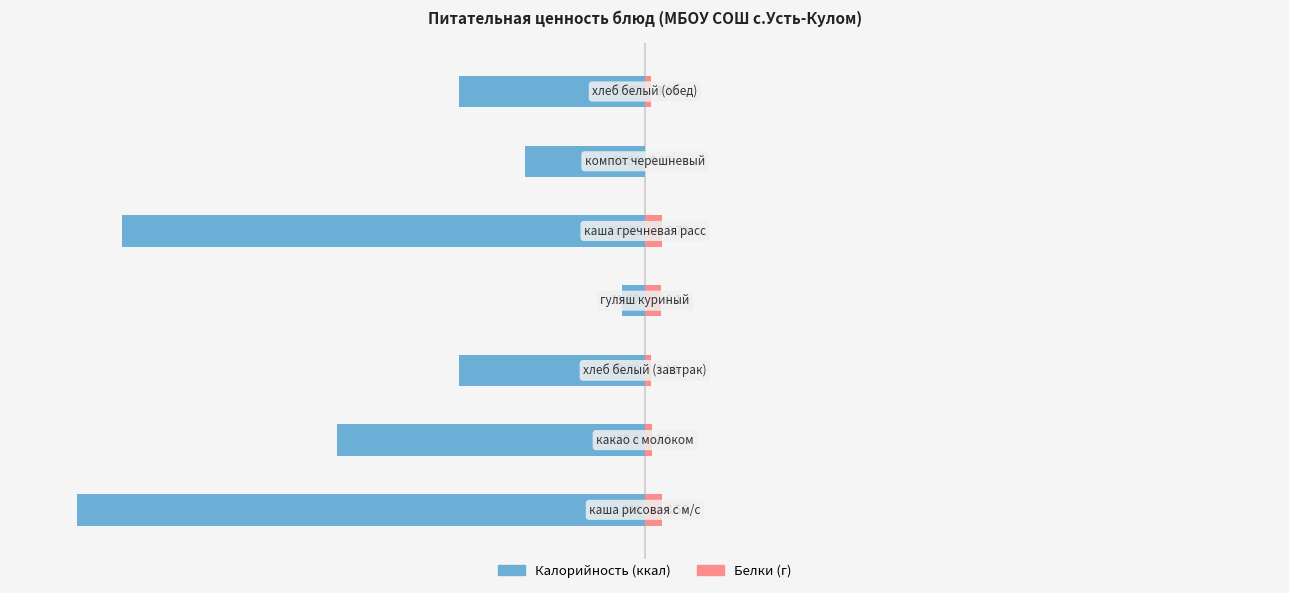

Are the bars grouped side by side (vs. stacked)?

Yes